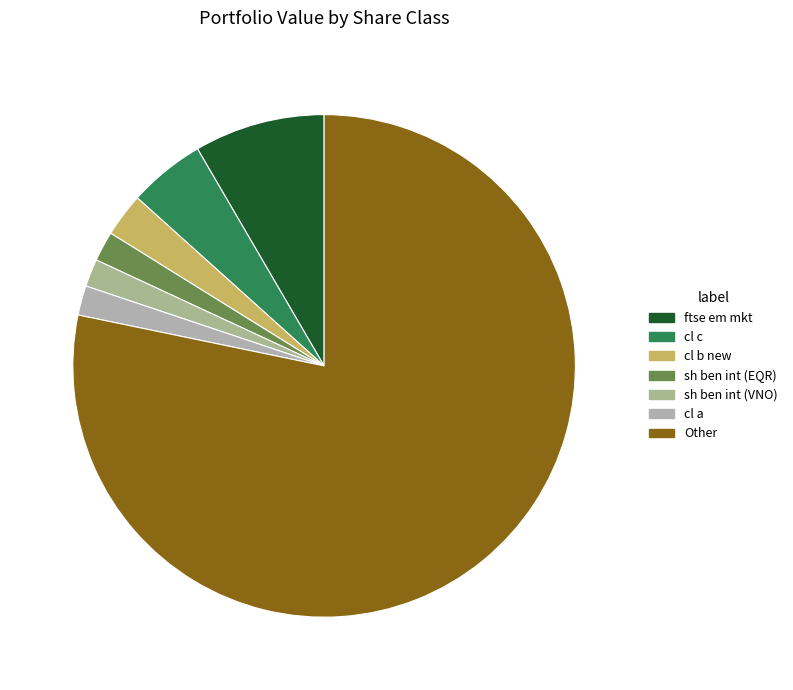

Approximately how many times larger is the value at cl c compared to cl a?

2.6